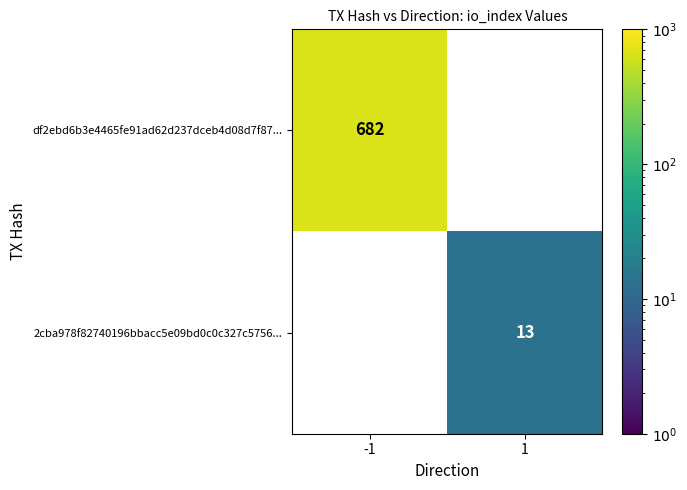

The 2cba978f82740196bbacc5e09bd0c0c327c5756... series shows 23 at 1. True or false?

False